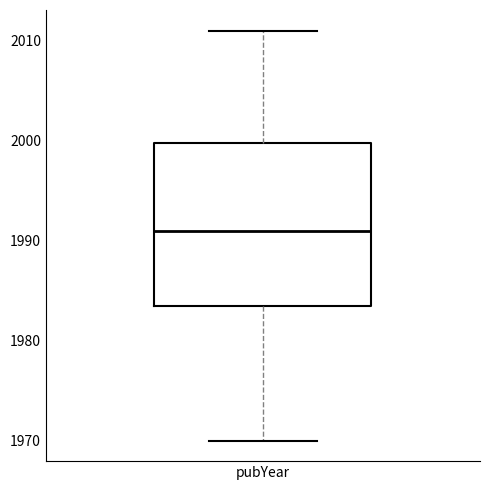

Read this box plot against the y-axis: the position of the median line, the range covered by the box, and the ends of both whiskers. The values are not printed on the chart, so give them approximately, as read against the axis.

median 1991, box 1984 to 2000, whiskers 1970 to 2011